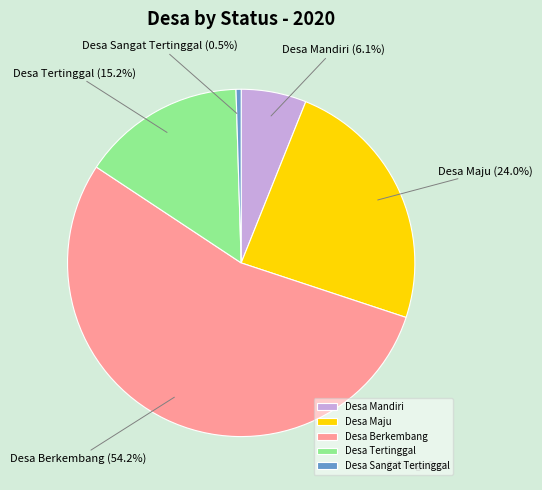

Count the number of slices in the pie.

5